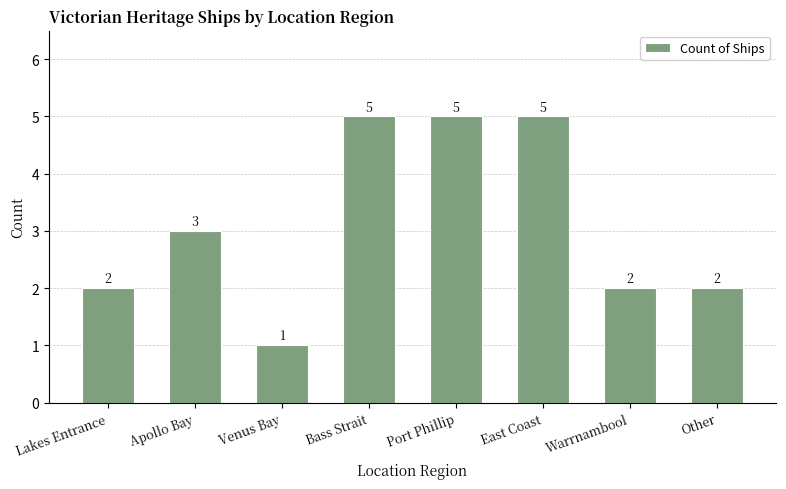

Reading left to right, what are all the values shown in this chart?

Lakes Entrance=2	Apollo Bay=3	Venus Bay=1	Bass Strait=5	Port Phillip=5	East Coast=5	Warrnambool=2	Other=2